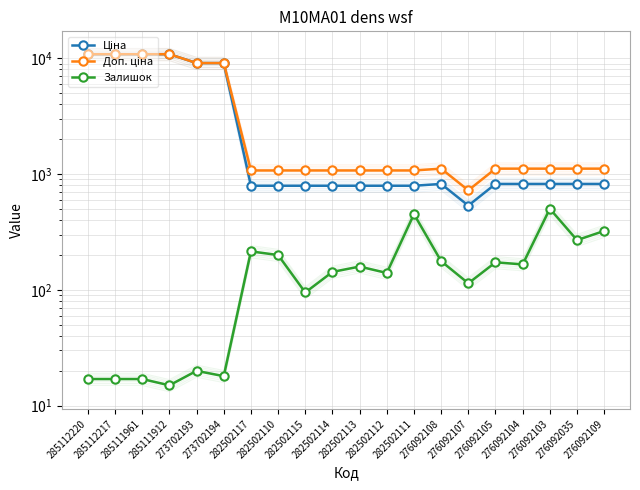

What is the label of the 20th point from the right?

285112220